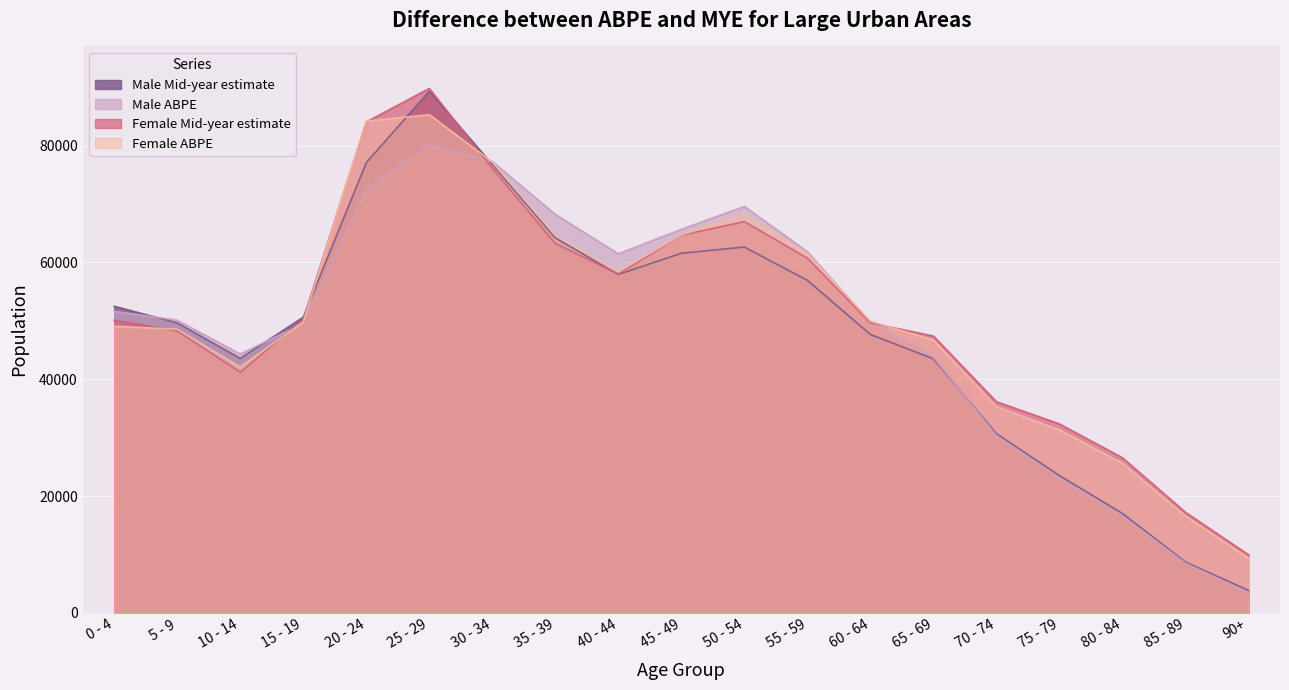

Reading right to left, extract all data points from this chart.

Male Mid-year estimate: 90+=3852	85 - 89=8705	80 - 84=17023	75 - 79=23508	70 - 74=30670	65 - 69=43499	60 - 64=47662	55 - 59=56932	50 - 54=62630	45 - 49=61572	40 - 44=57945	35 - 39=64197	30 - 34=76749	25 - 29=89311	20 - 24=77079	15 - 19=50632	10 - 14=43567	5 - 9=49652	0 - 4=52497
Male ABPE: 90+=3472	85 - 89=8494	80 - 84=16588	75 - 79=23072	70 - 74=30337	65 - 69=43781	60 - 64=49753	55 - 59=61845	50 - 54=69584	45 - 49=65664	40 - 44=61483	35 - 39=68221	30 - 34=77281	25 - 29=80032	20 - 24=72602	15 - 19=49563	10 - 14=44312	5 - 9=50114	0 - 4=51624
Female Mid-year estimate: 90+=9955	85 - 89=17230	80 - 84=26565	75 - 79=32353	70 - 74=36161	65 - 69=47399	60 - 64=49648	55 - 59=60724	50 - 54=66990	45 - 49=64659	40 - 44=58014	35 - 39=63244	30 - 34=76102	25 - 29=89792	20 - 24=84052	15 - 19=50293	10 - 14=41189	5 - 9=48287	0 - 4=50105
Female ABPE: 90+=9358	85 - 89=16570	80 - 84=25631	75 - 79=31331	70 - 74=35304	65 - 69=46694	60 - 64=49942	55 - 59=61479	50 - 54=68237	45 - 49=64708	40 - 44=58396	35 - 39=64615	30 - 34=77188	25 - 29=85290	20 - 24=84182	15 - 19=49819	10 - 14=42097	5 - 9=48564	0 - 4=49080